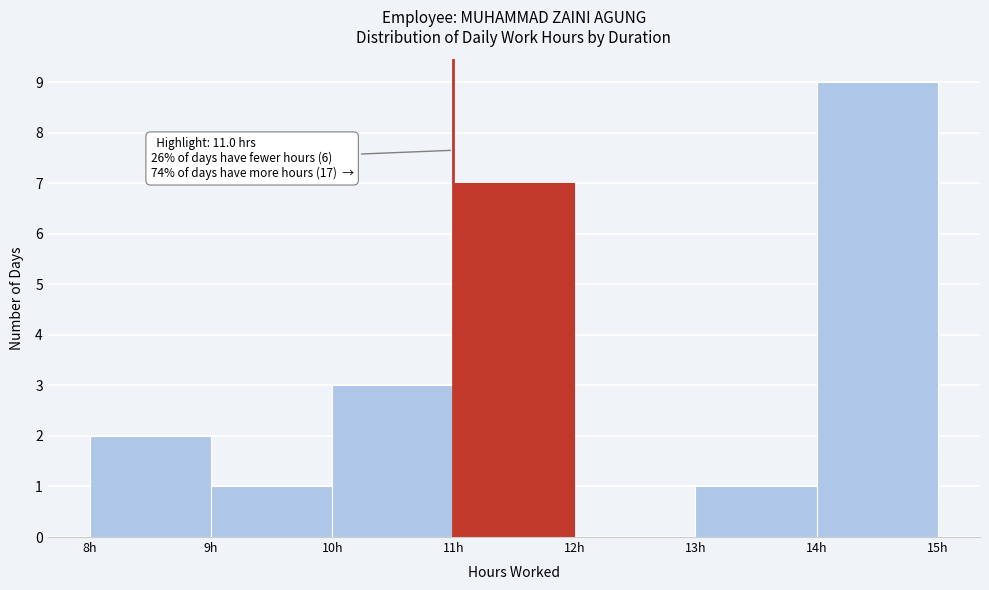

Over which range of the x-axis is the bar tallest?

14 to 15